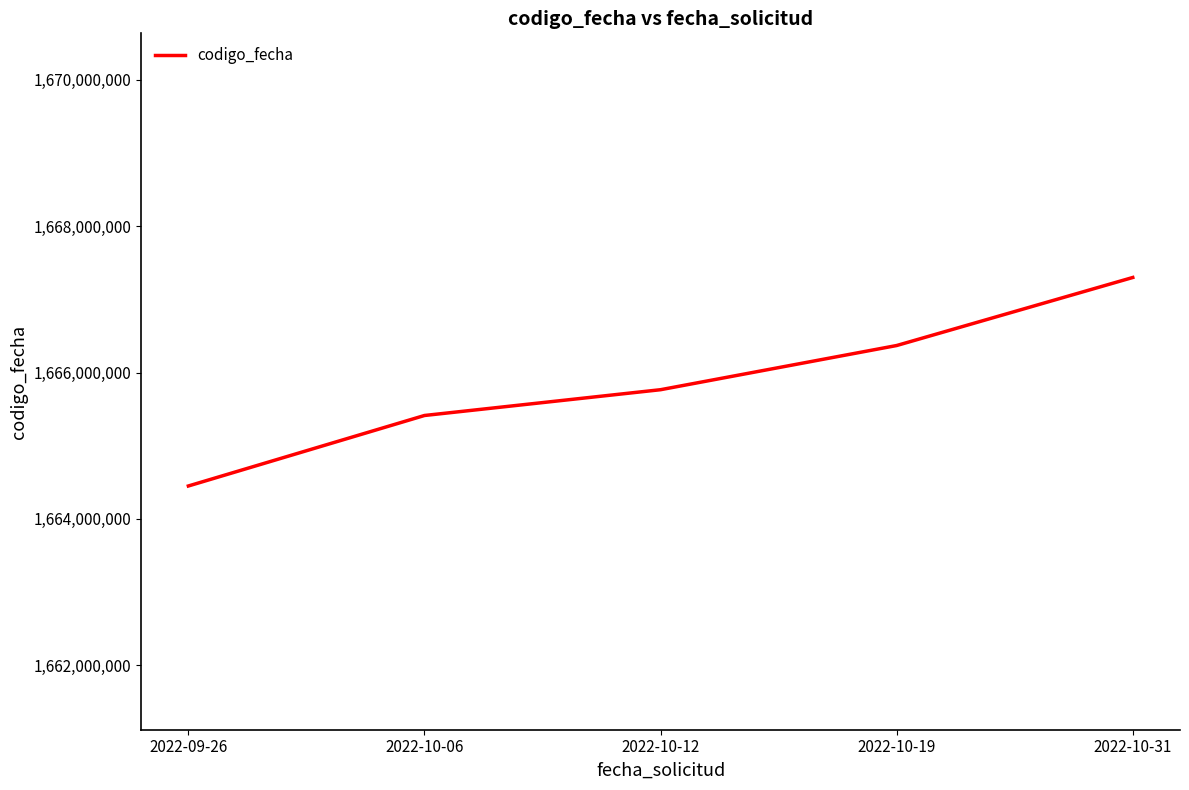

What value does the data have at 2022-10-12, to the nearest 10?

1665765480